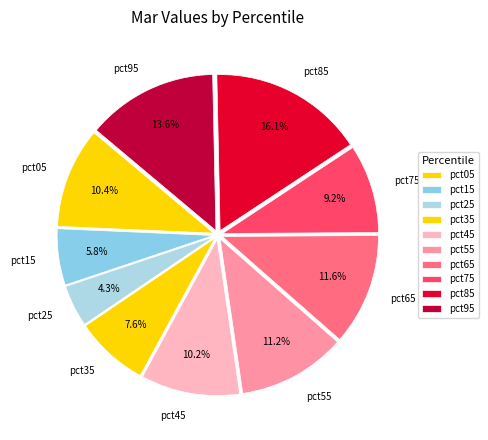

How many segments does this pie chart have?

10